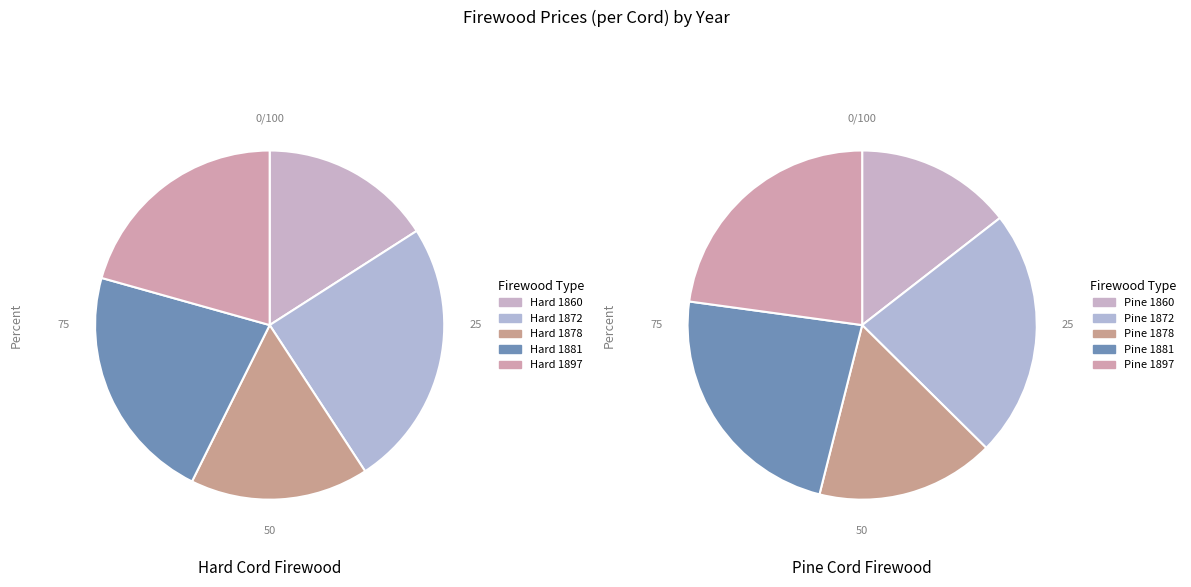

Does any single category account for the majority?

No